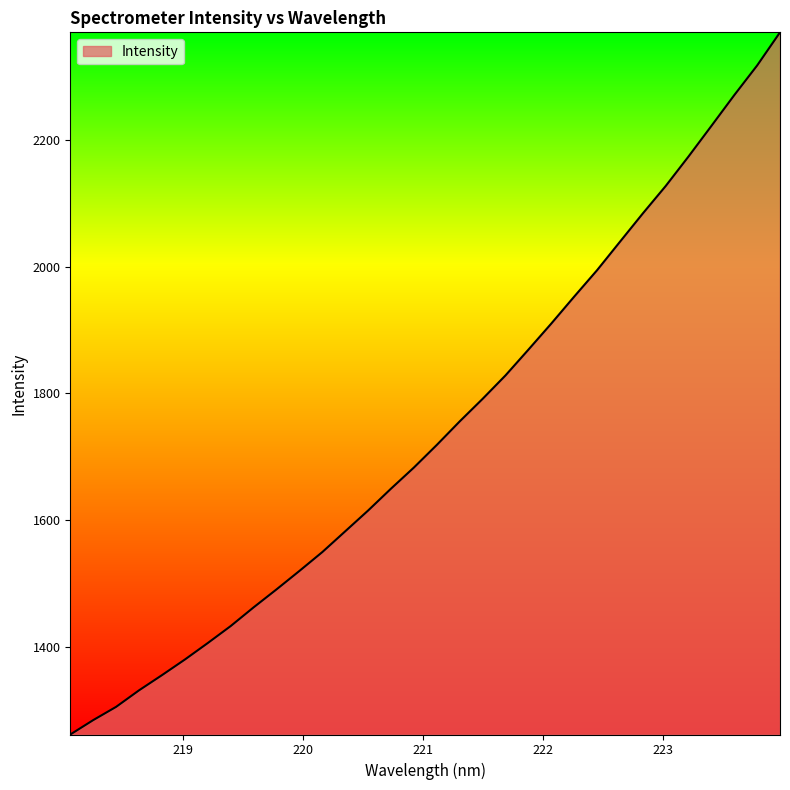

True or false: there are more than 1 points higher than both neighbors.

False